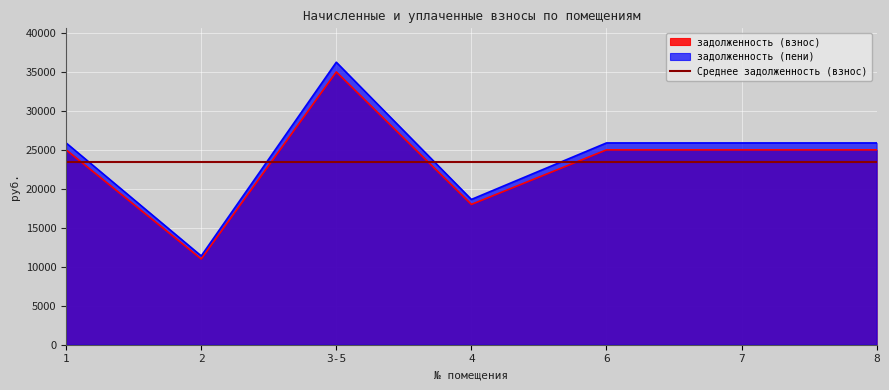

Which category has the highest value across all series?

3-5